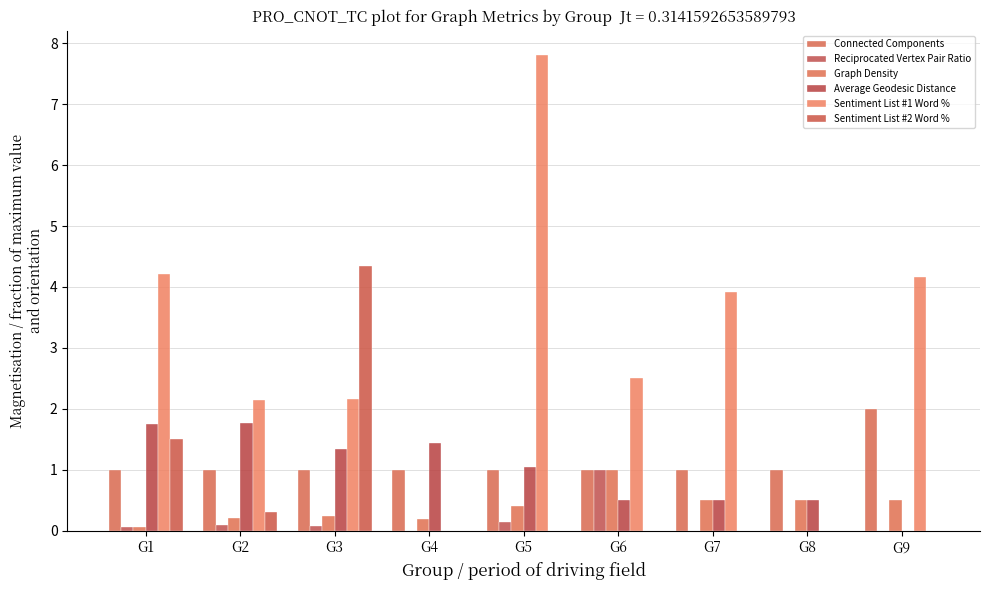

Are the bars grouped side by side (vs. stacked)?

Yes